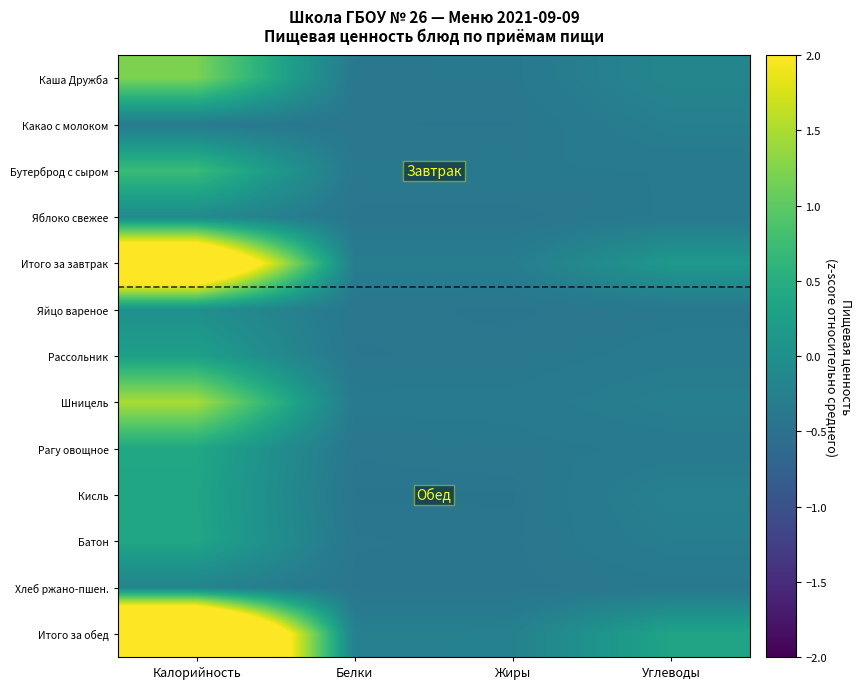

Reading left to right, what are all the values shown in this chart?

Каша Дружба: Калорийность=1.2	Белки=-0.4	Жиры=-0.4	Углеводы=-0.2
Какао с молоком: Калорийность=-0.3	Белки=-0.4	Жиры=-0.4	Углеводы=-0.3
Бутерброд с сыром: Калорийность=0.7	Белки=-0.4	Жиры=-0.4	Углеводы=-0.4
Яблоко свежее: Калорийность=-0.1	Белки=-0.4	Жиры=-0.4	Углеводы=-0.4
Итого за завтрак: Калорийность=3.7	Белки=-0.3	Жиры=-0.3	Углеводы=0.2
Яйцо вареное: Калорийность=-0.0	Белки=-0.4	Жиры=-0.4	Углеводы=-0.4
Рассольник: Калорийность=0.3	Белки=-0.4	Жиры=-0.4	Углеводы=-0.3
Шницель: Калорийность=1.5	Белки=-0.4	Жиры=-0.4	Углеводы=-0.3
Рагу овощное: Калорийность=0.4	Белки=-0.4	Жиры=-0.4	Углеводы=-0.4
Кисль: Калорийность=0.4	Белки=-0.4	Жиры=-0.4	Углеводы=-0.2
Батон: Калорийность=0.4	Белки=-0.4	Жиры=-0.4	Углеводы=-0.3
Хлеб ржано-пшен.: Калорийность=-0.2	Белки=-0.4	Жиры=-0.4	Углеводы=-0.4
Итого за обед: Калорийность=5.3	Белки=-0.3	Жиры=-0.2	Углеводы=0.3